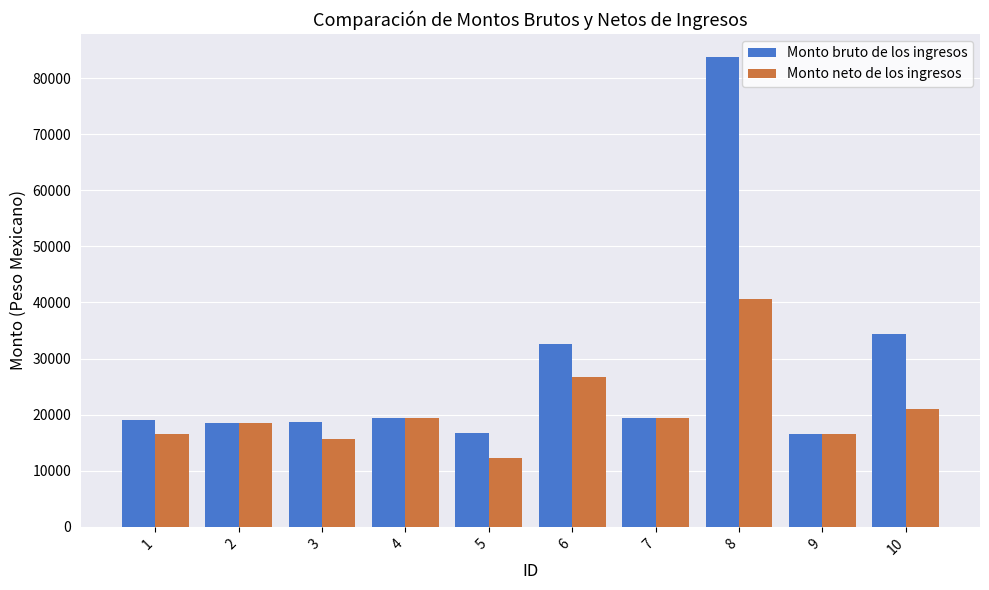

What is the sum of the Monto bruto de los ingresos values at 7 and 8?

103012.3